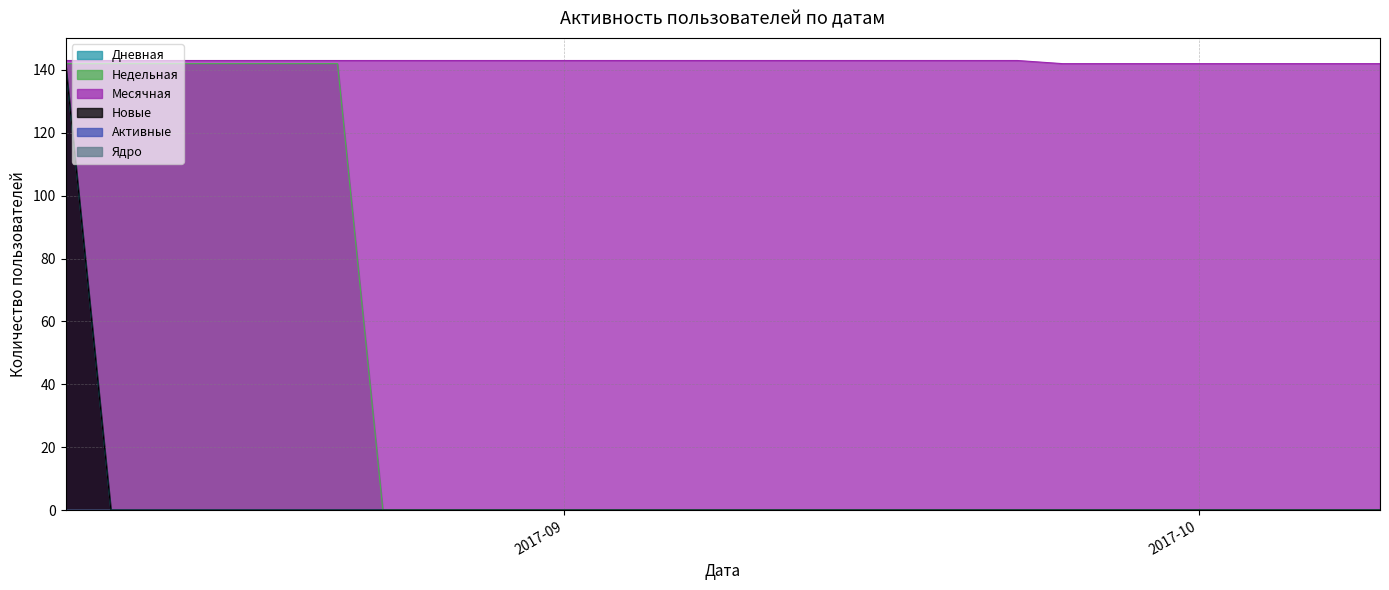

Which category has the lowest value in the Недельная series?

2017-10-07